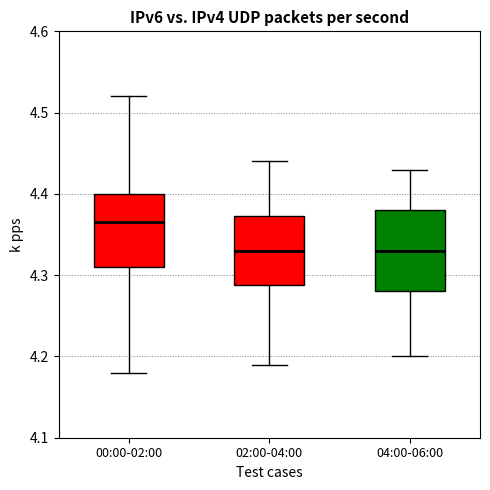

Reading left to right, transcribe this box plot: for each box, give where its median line is, the range the box spans, and where its two whiskers end, as read against the y-axis. The values are not printed on the chart, so give them approximately, as read against the axis.

00:00-02:00: median 4.37, box 4.31 to 4.40, whiskers 4.18 to 4.52
02:00-04:00: median 4.33, box 4.29 to 4.37, whiskers 4.19 to 4.44
04:00-06:00: median 4.33, box 4.28 to 4.38, whiskers 4.20 to 4.43